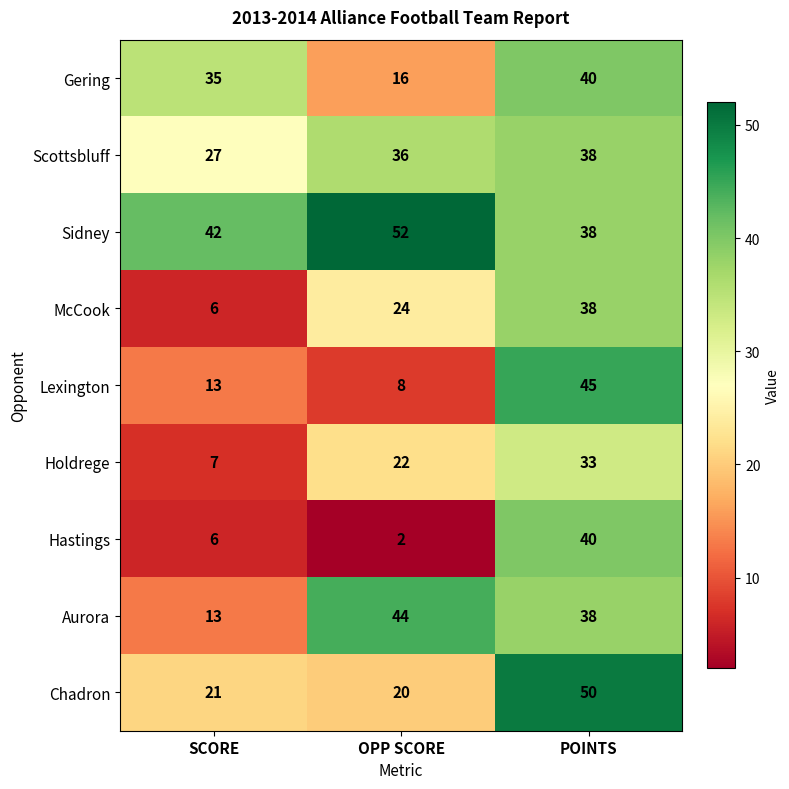

Reading left to right, extract all data points from this chart.

Gering: SCORE=35	OPP SCORE=16	POINTS=40
Scottsbluff: SCORE=27	OPP SCORE=36	POINTS=38
Sidney: SCORE=42	OPP SCORE=52	POINTS=38
McCook: SCORE=6	OPP SCORE=24	POINTS=38
Lexington: SCORE=13	OPP SCORE=8	POINTS=45
Holdrege: SCORE=7	OPP SCORE=22	POINTS=33
Hastings: SCORE=6	OPP SCORE=2	POINTS=40
Aurora: SCORE=13	OPP SCORE=44	POINTS=38
Chadron: SCORE=21	OPP SCORE=20	POINTS=50